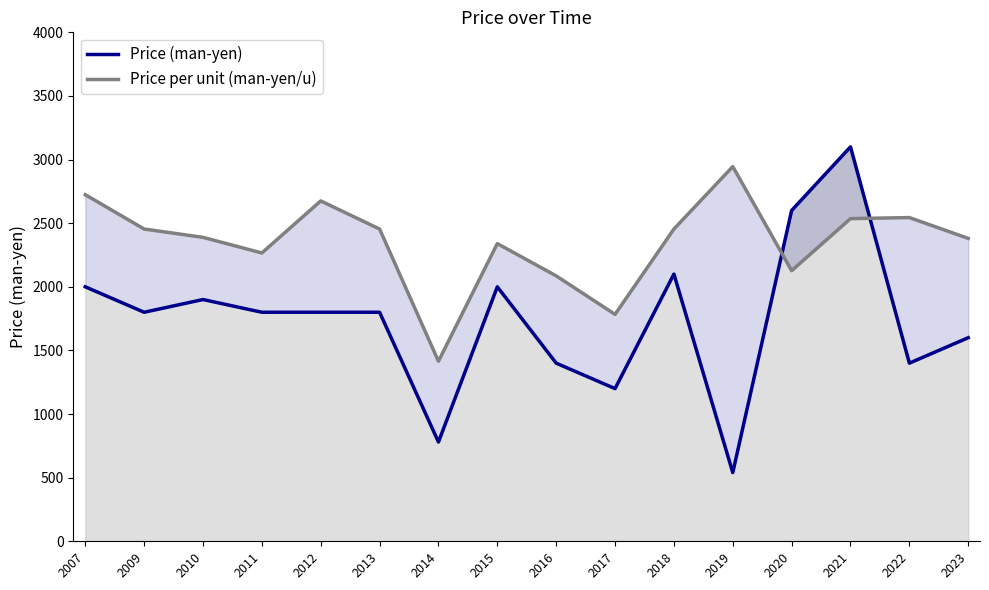

Which series has the largest range (max minus min)?

Price (man-yen)